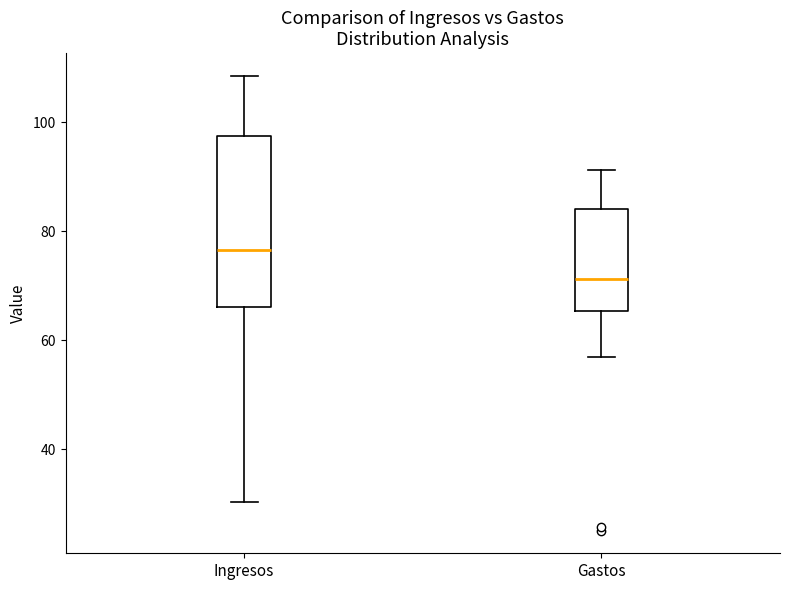

Which box has the lowest median line?

Gastos